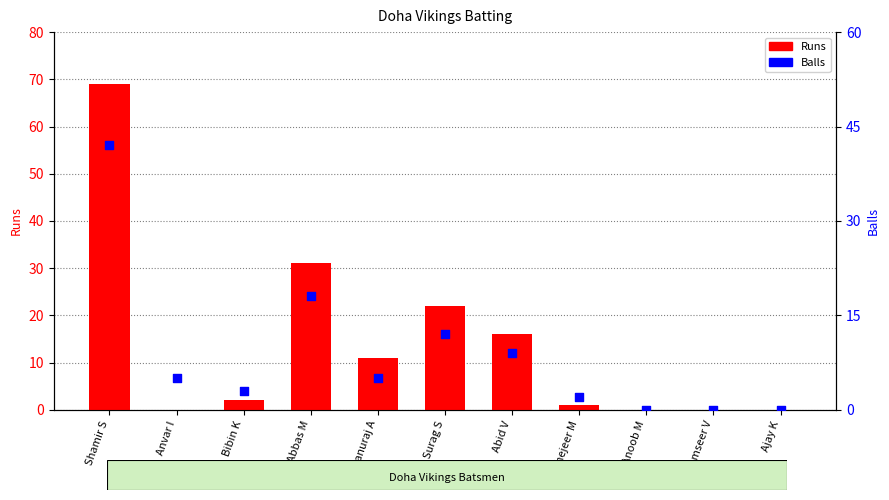

Which series has the largest total across all categories?

Runs